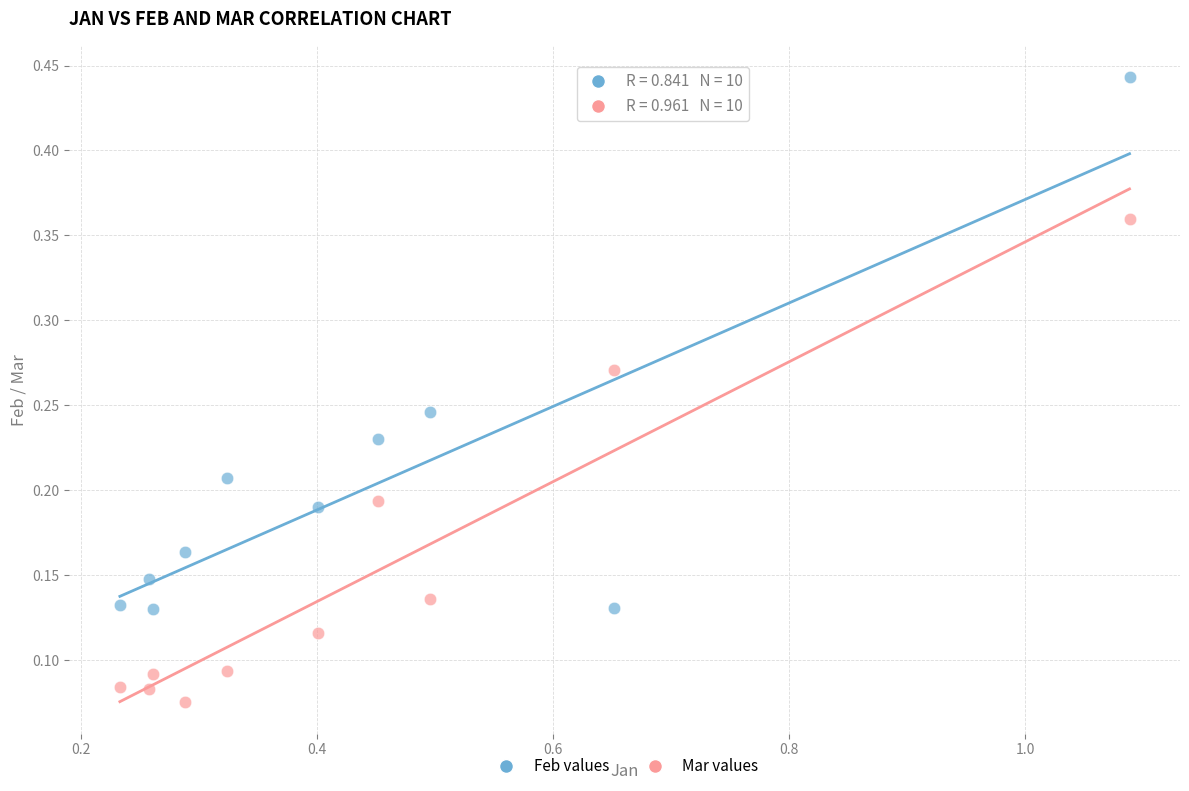

Across all data points, what is the range of X values (max minus min)?

0.9